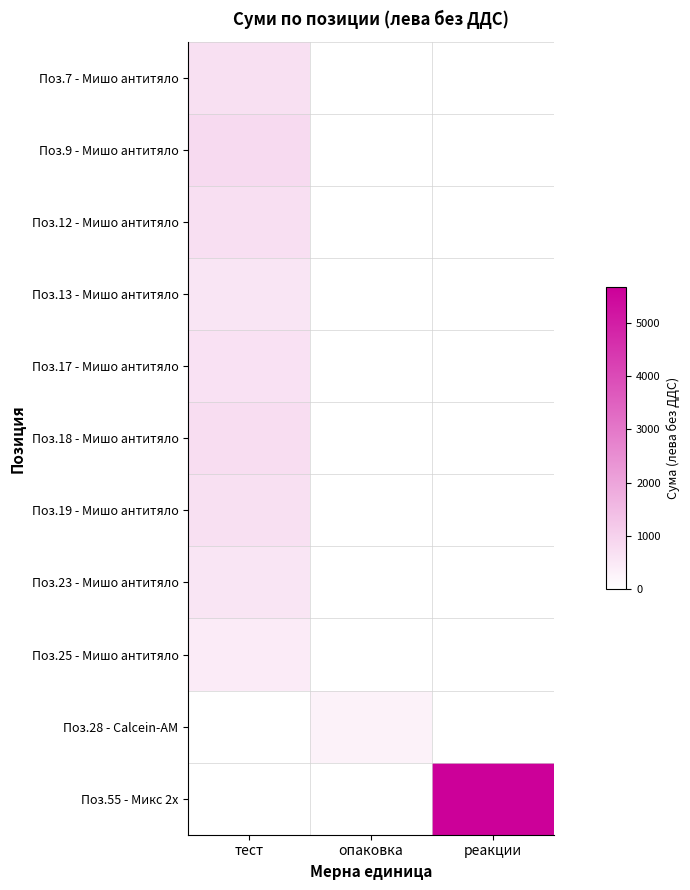

Which series has the widest spread of values?

Поз.55 - Микс 2х